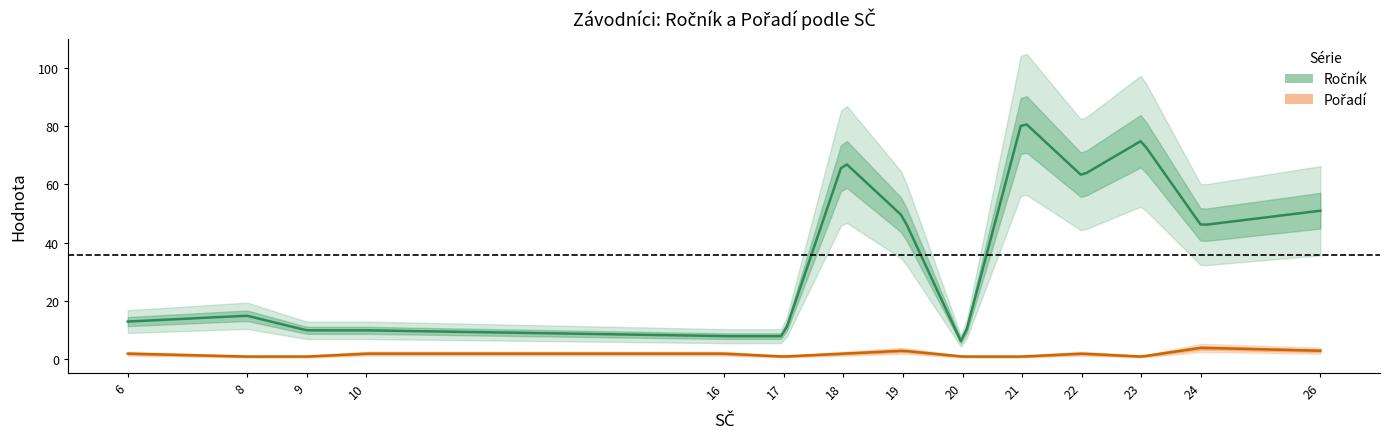

What is the total value across all series at 26?

54